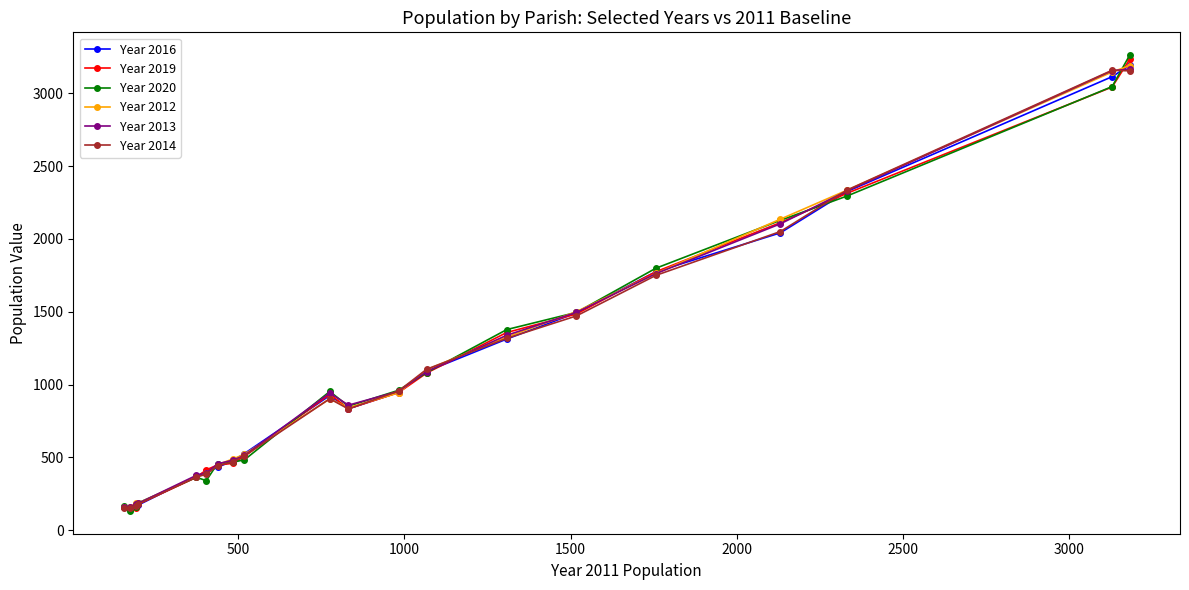

True or false: Year 2019 has more than 0 interior local peaks.

True